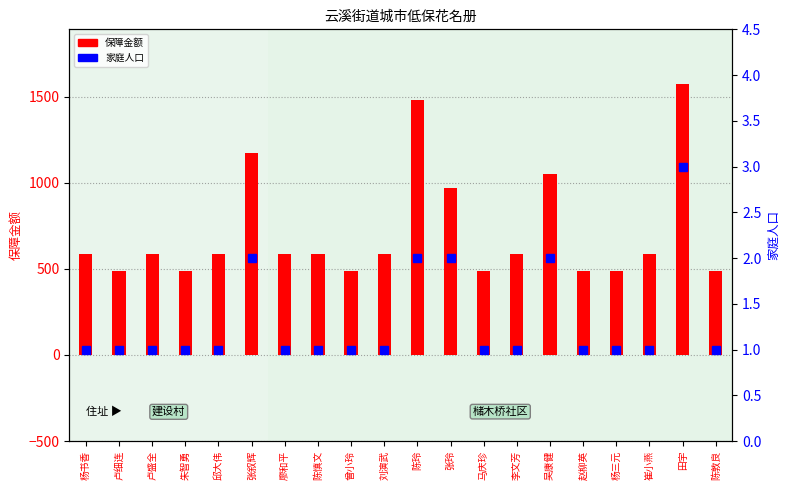

Is the value of 保障金额 at 张玲 greater than the value of 家庭人口 at 田宇?

Yes